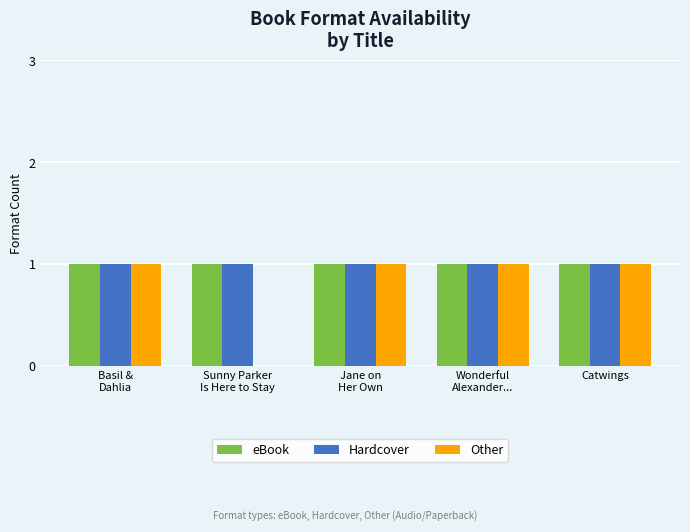

Reading left to right, transcribe all the data shown in this chart.

eBook: 1	1	1	1	1
Hardcover: 1	1	1	1	1
Other: 1	0	1	1	1